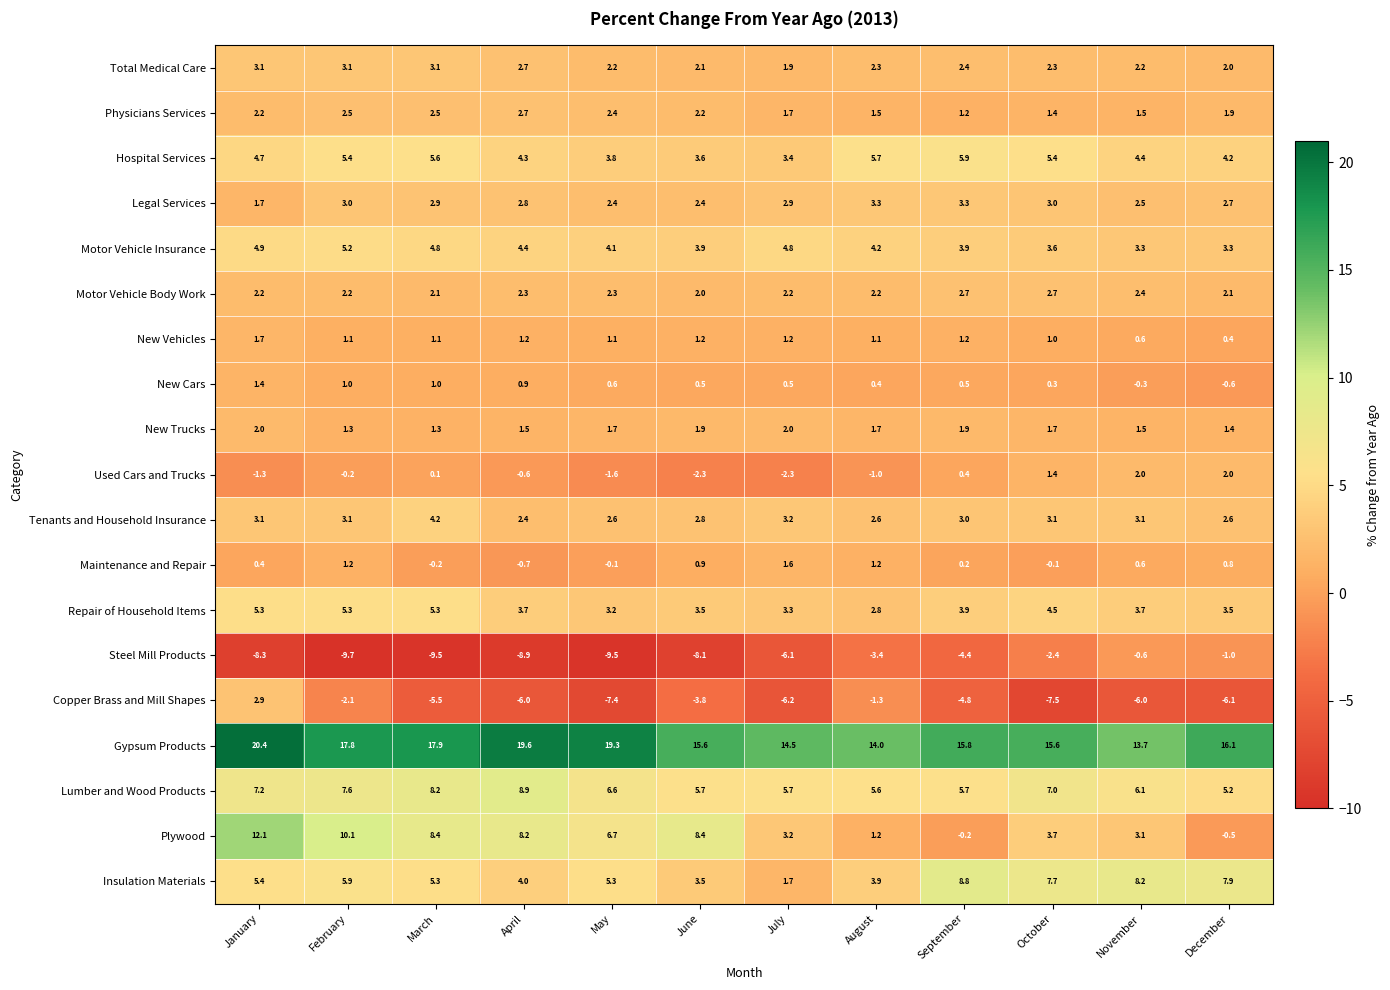

What is the maximum value shown in the chart?

20.4